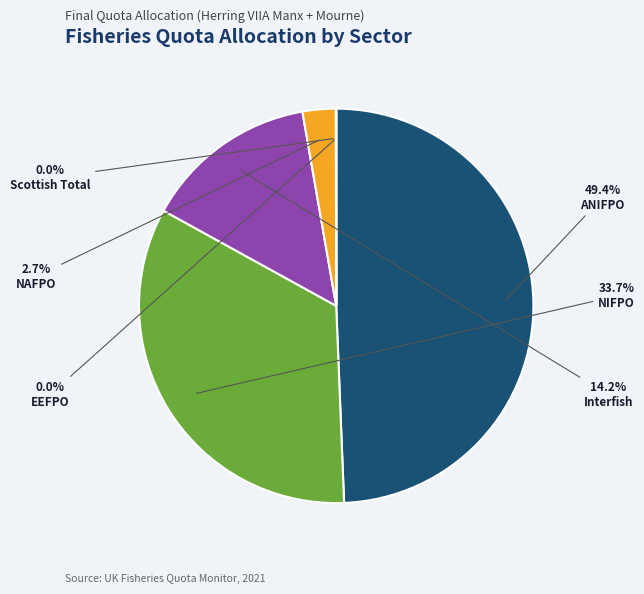

What is the largest slice in the pie chart?

ANIFPO